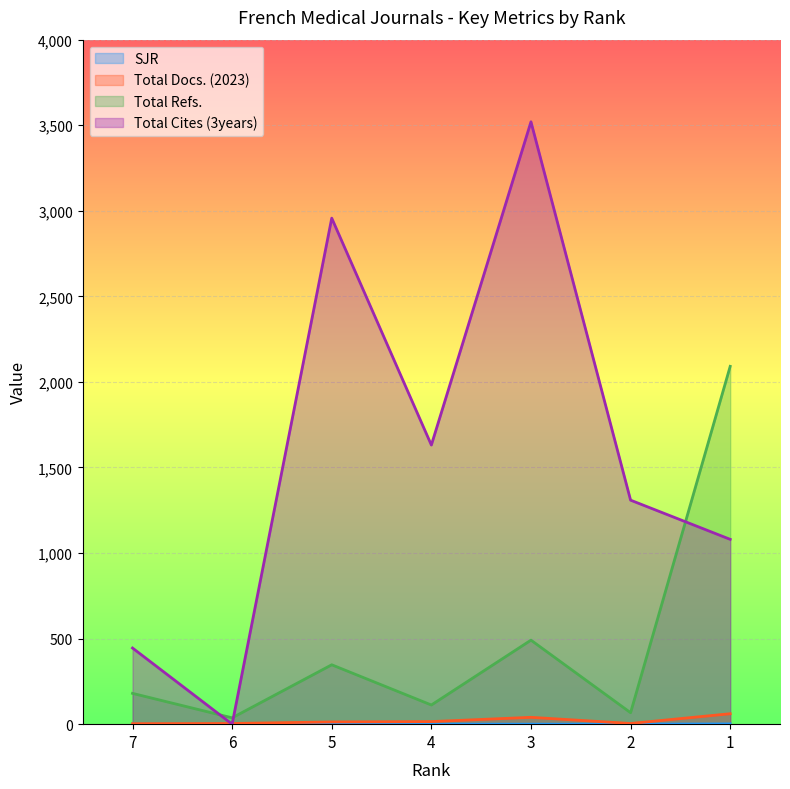

Is the value of Total Docs. (2023) at 7 greater than the value of Total Cites (3years) at 1?

No